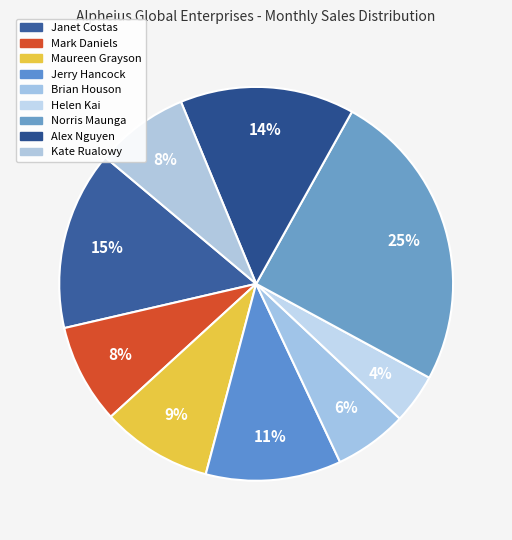

To the nearest percent, what is the difference between the Norris Maunga and Maureen Grayson slice percentages?

16%